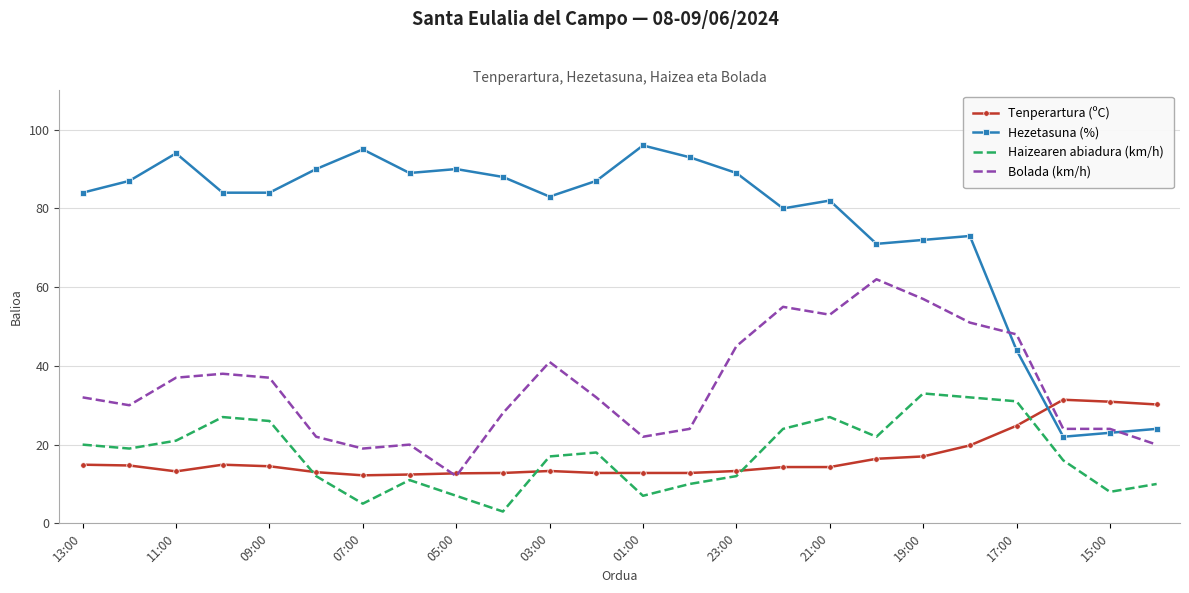

True or false: Haizearen abiadura (km/h) and Bolada (km/h) intersect in this chart.

False